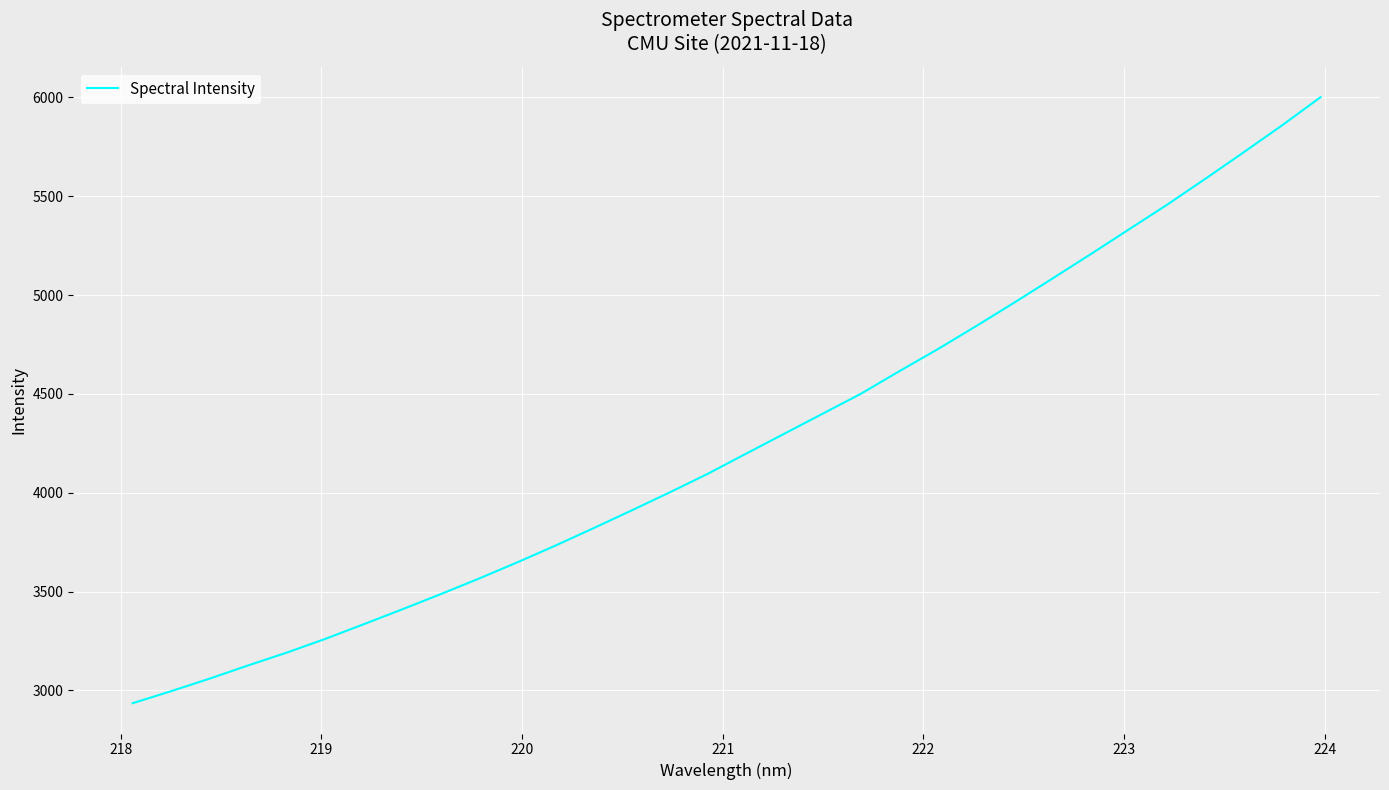

What is the average value?

4261.3